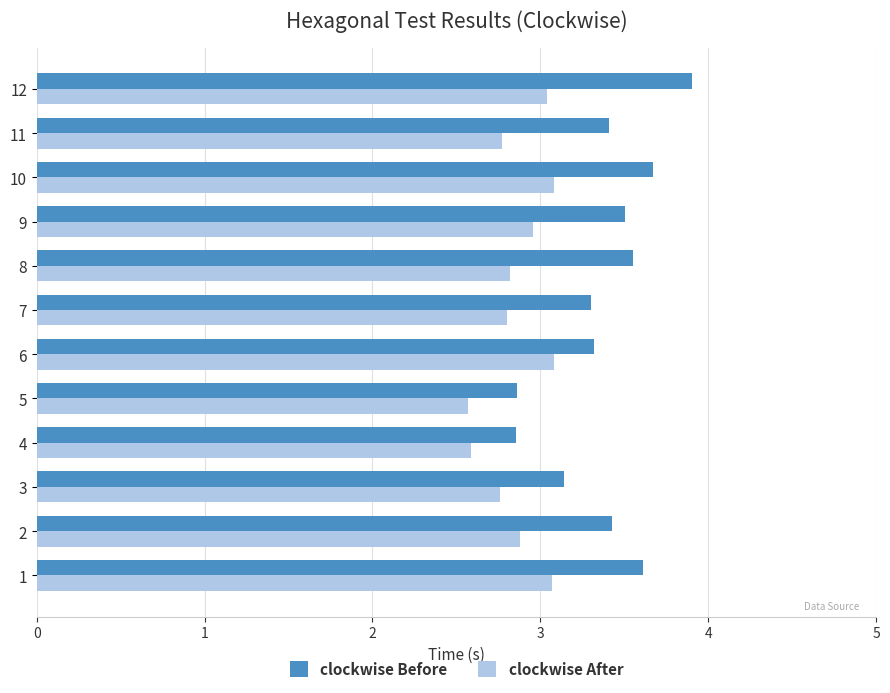

What are all the series names shown in the legend?

clockwise Before, clockwise After